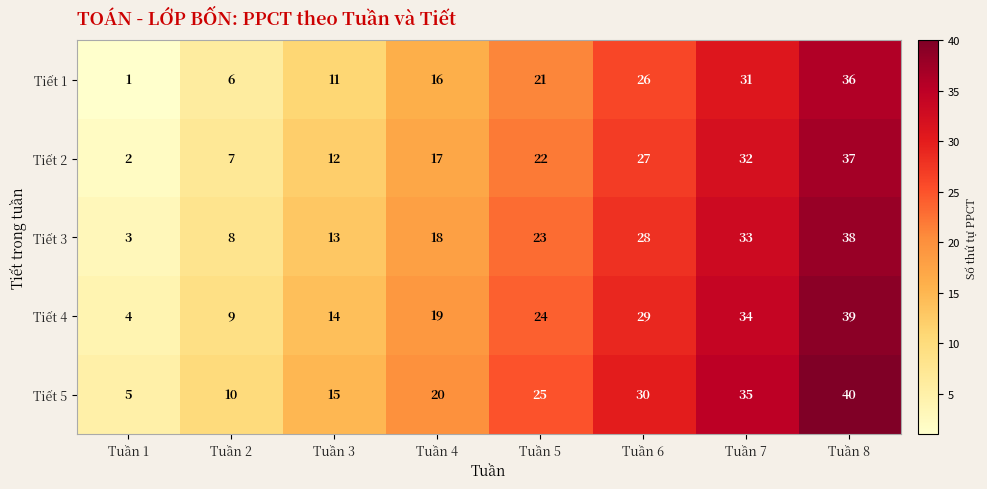

At which label is Tiết 3 closest to 20?

Tuần 4